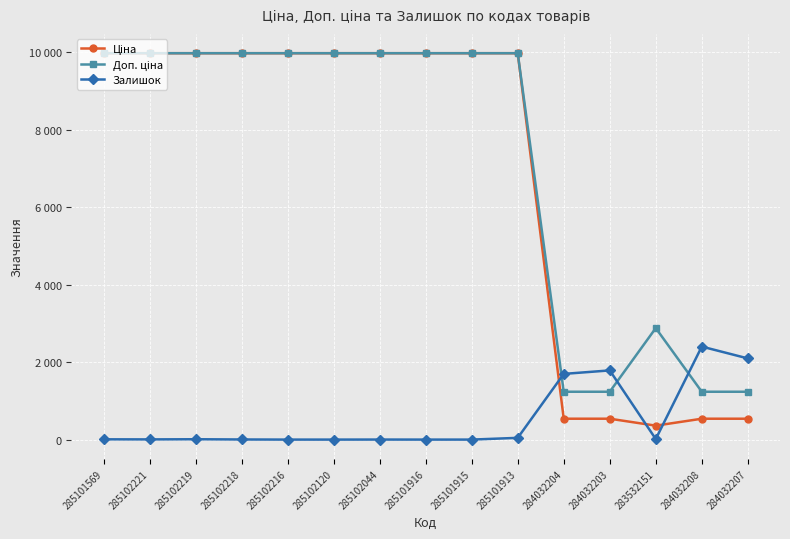

Does the chart have visible grid lines?

Yes